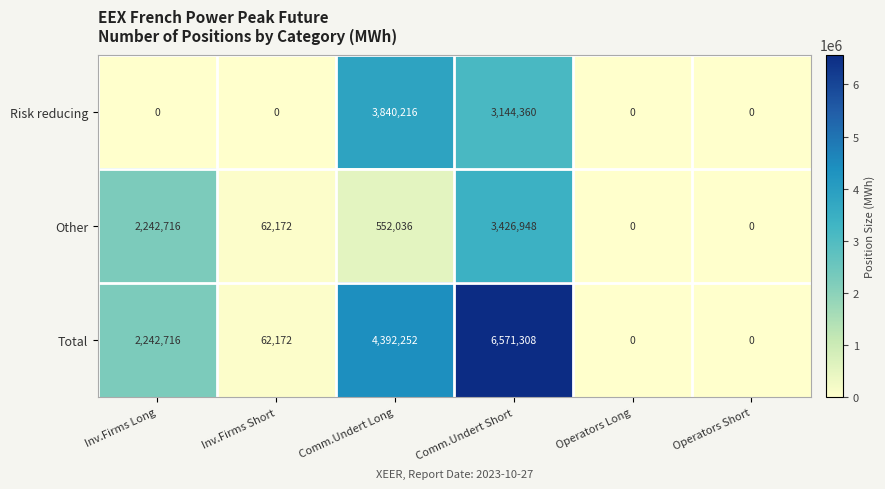

Which series has the largest range (max minus min)?

Total